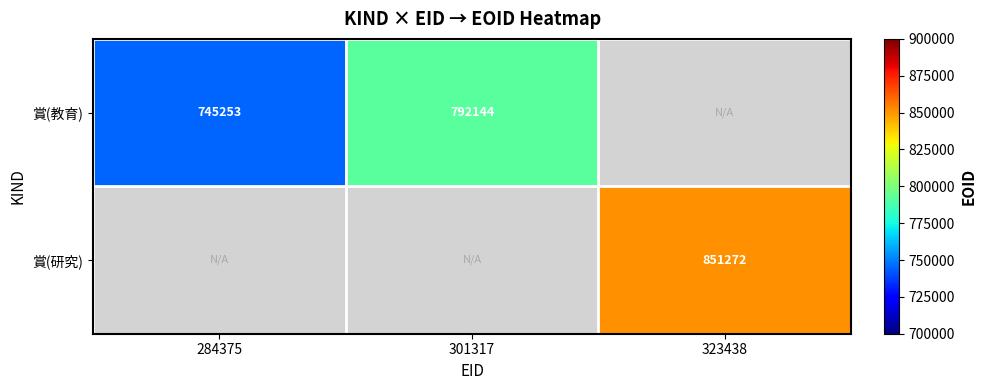

How many data points does each series have?

3